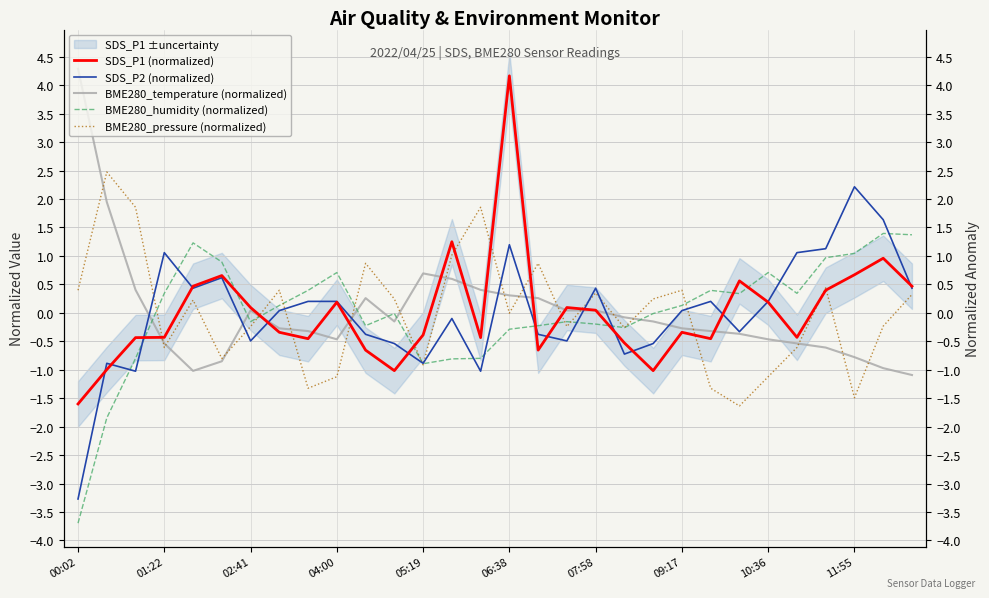

At which category is the sum across all series the highest?

06:38